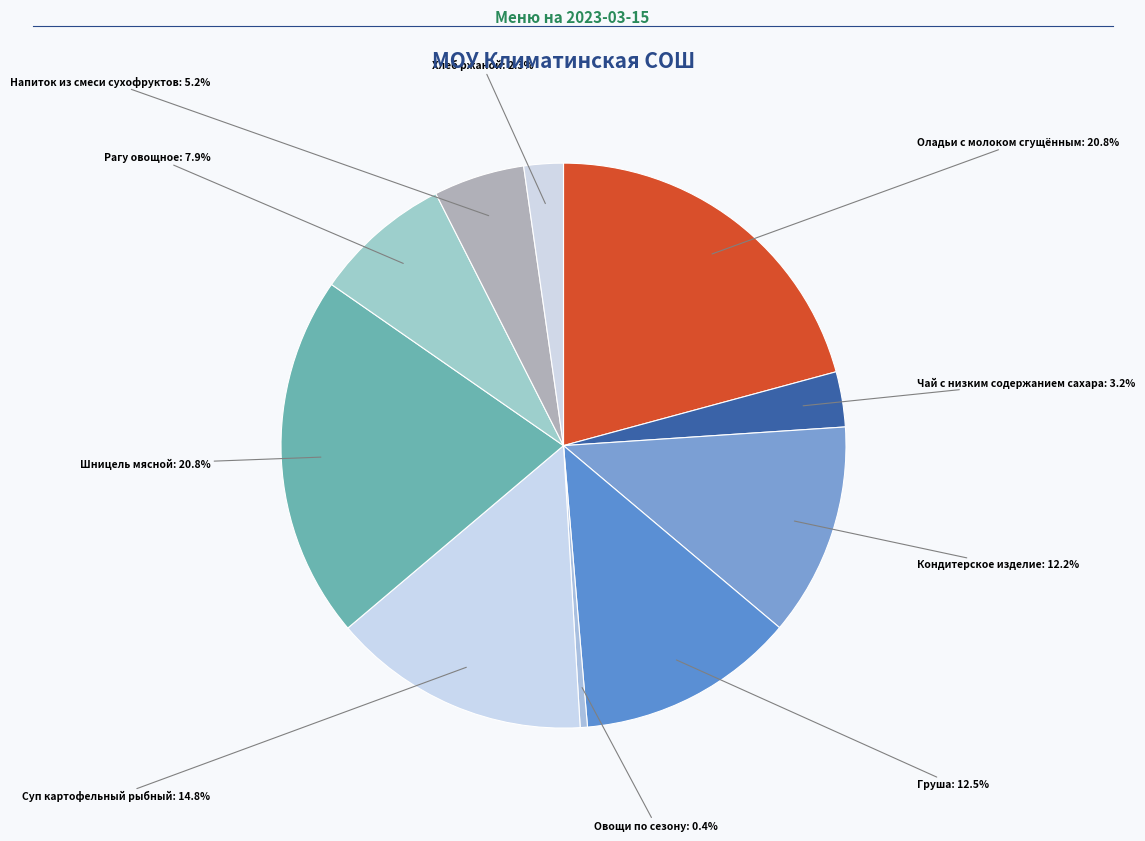

How many slices are in this pie chart?

10